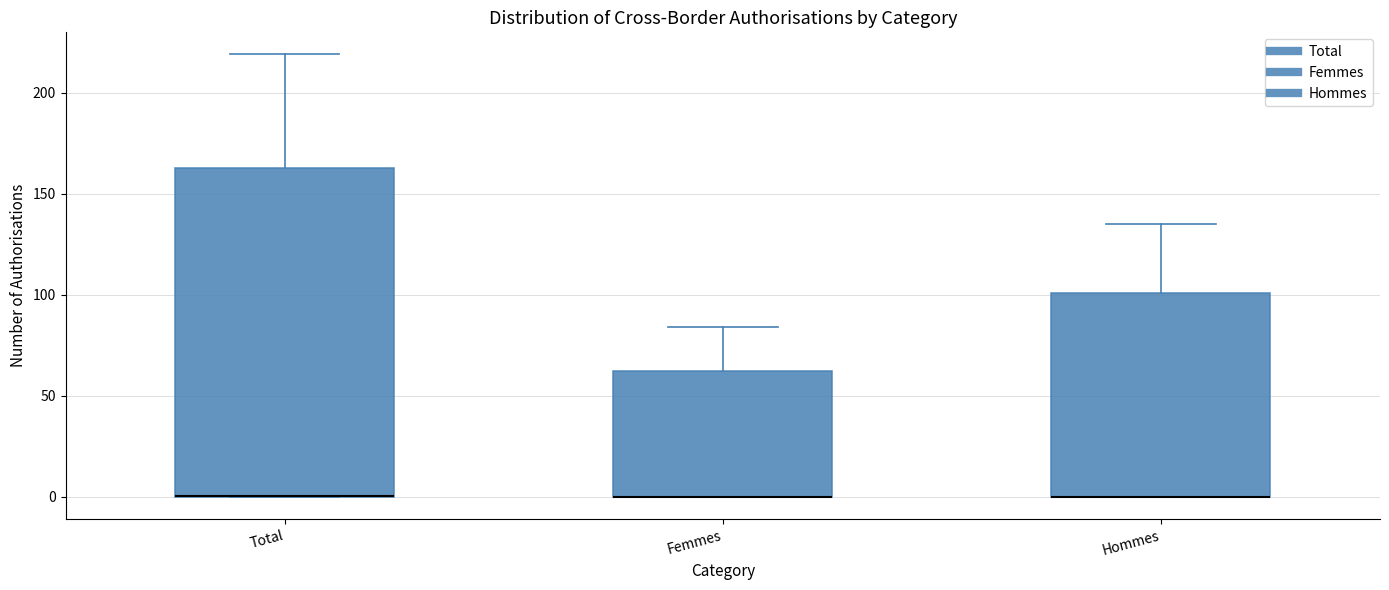

Reading left to right, transcribe this box plot: for each box, give where its median line is, the range the box spans, and where its two whiskers end, as read against the y-axis. The values are not printed on the chart, so give them approximately, as read against the axis.

Total: median 0 (drawn on the box's lower edge), box 0 to 165, whiskers 0 to 220
Femmes: median 0 (drawn on the box's lower edge), box 0 to 65, whiskers 0 to 85
Hommes: median 0 (drawn on the box's lower edge), box 0 to 100, whiskers 0 to 135